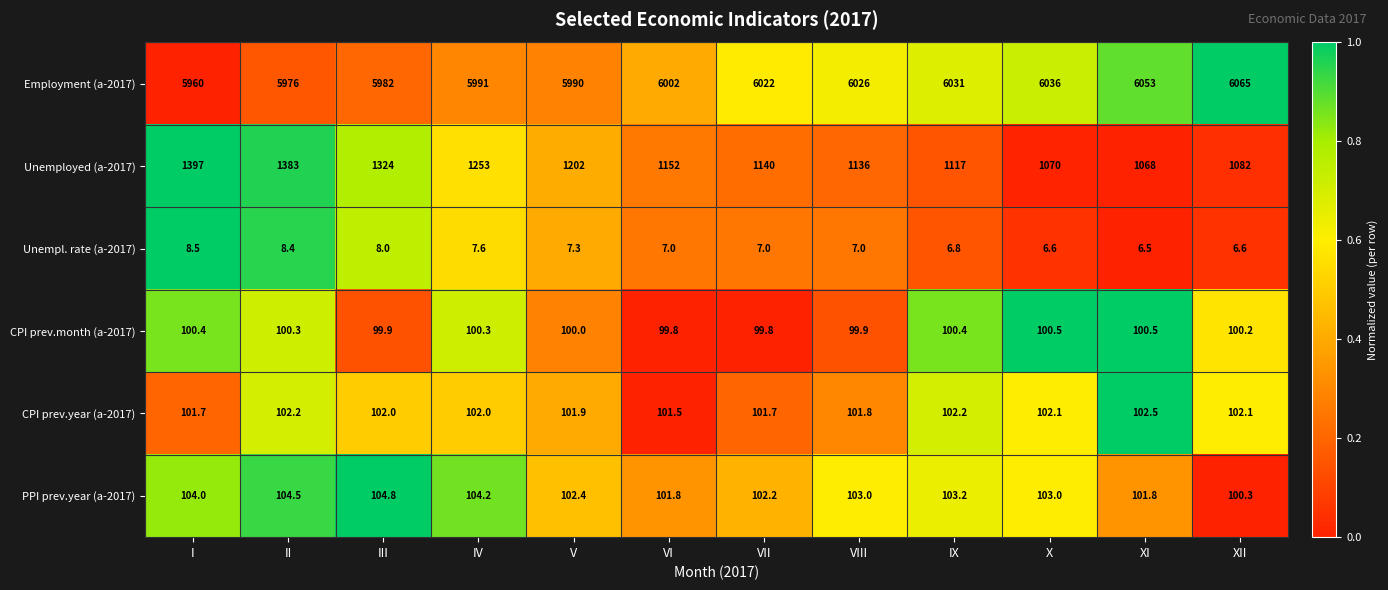

At II, list the series in order from smallest to largest.

Unempl. rate (a-2017), CPI prev.month (a-2017), CPI prev.year (a-2017), PPI prev.year (a-2017), Unemployed (a-2017), Employment (a-2017)